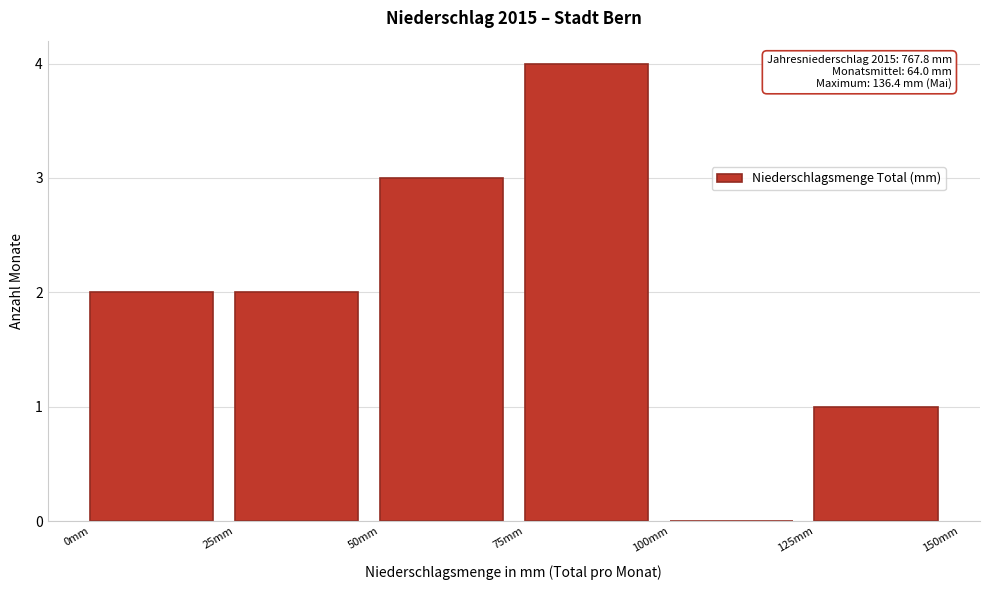

Which range on the x-axis has the tallest bar?

75 to 100